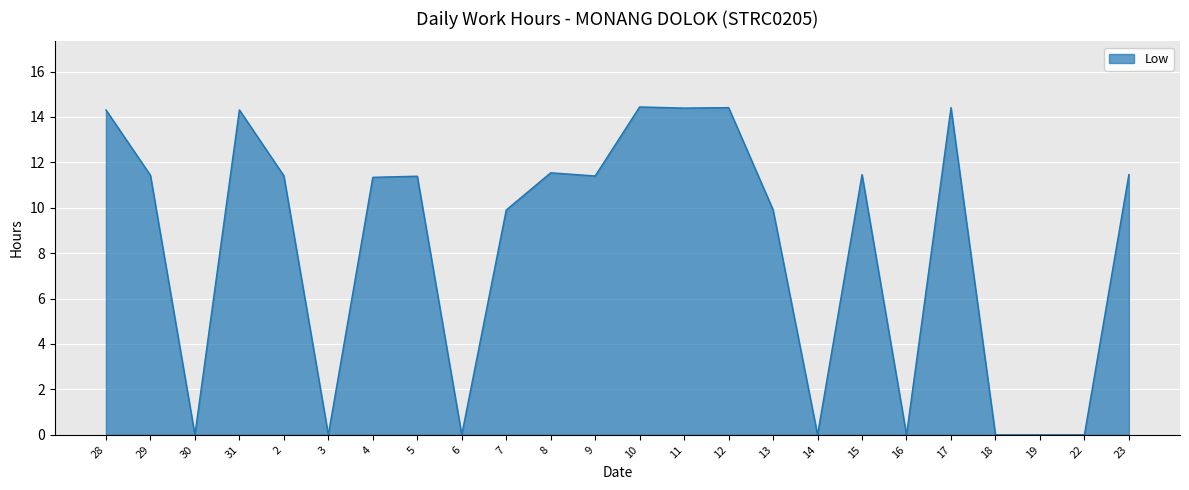

What position from the right is 2?

20